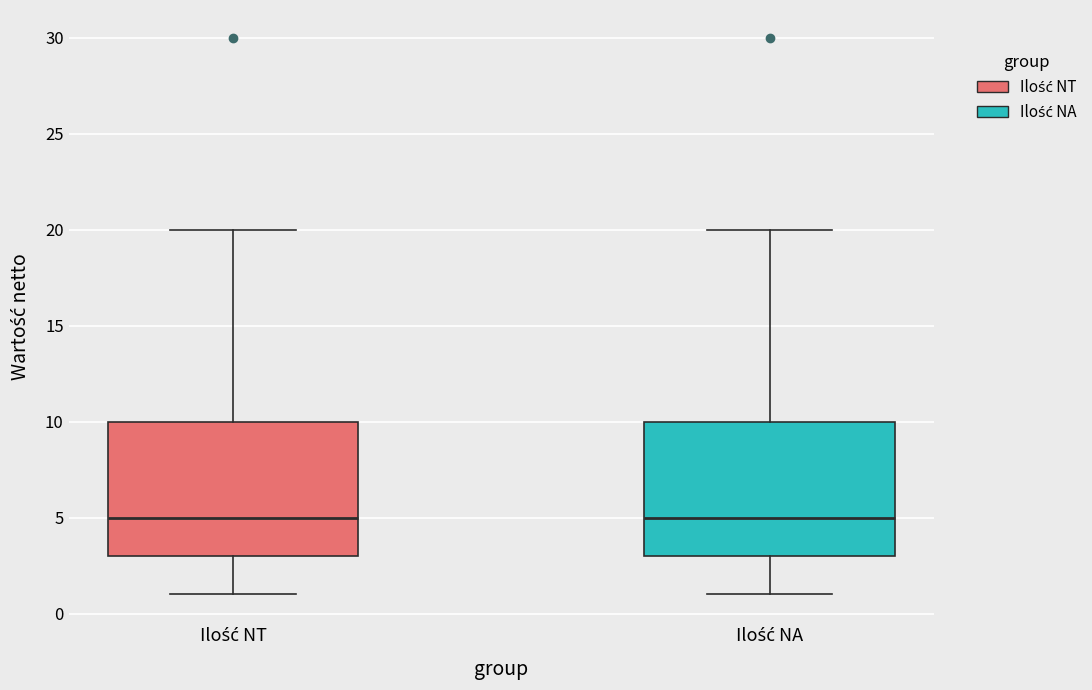

Reading left to right, read every box against the y-axis: the position of its median line, the range the box covers, and the ends of its whiskers. The values are not printed on the chart, so give them approximately, as read against the axis.

Ilość NT: median 5, box 3 to 10, whiskers 1 to 20
Ilość NA: median 5, box 3 to 10, whiskers 1 to 20